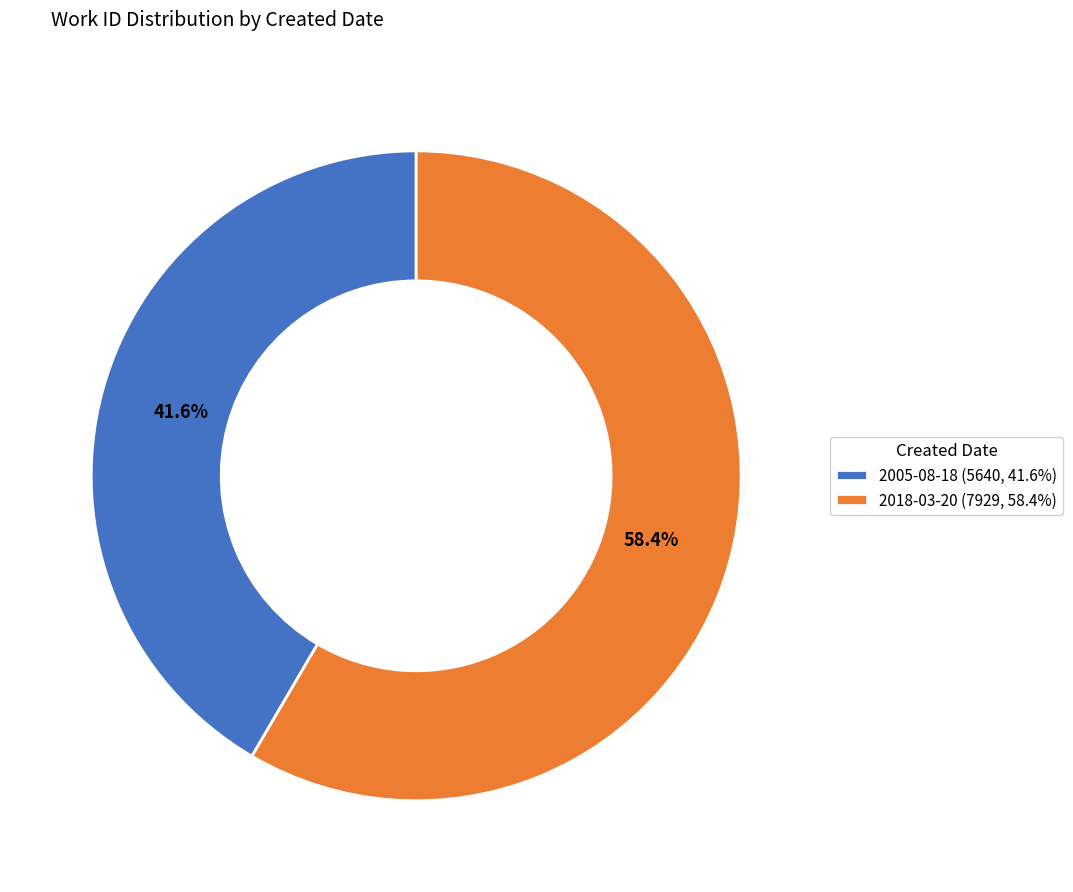

To the nearest percent, what portion does 2005-08-18 represent?

42%